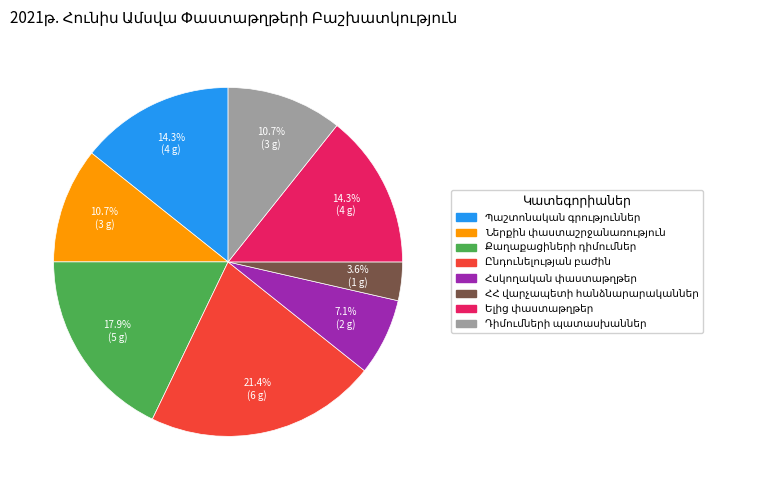

Count the number of slices in the pie.

8